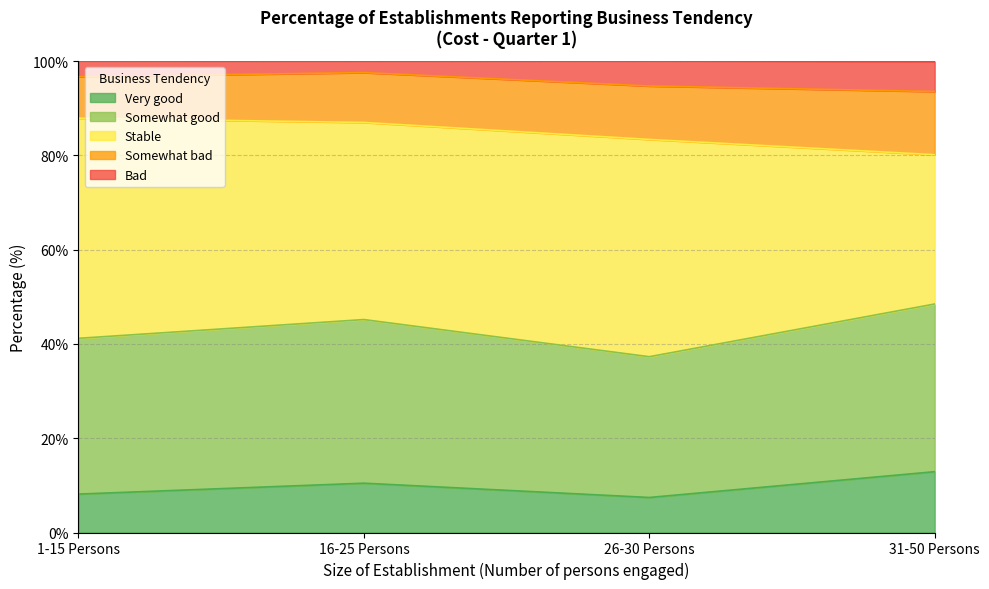

At which label does Very good reach its peak?

31-50 Persons